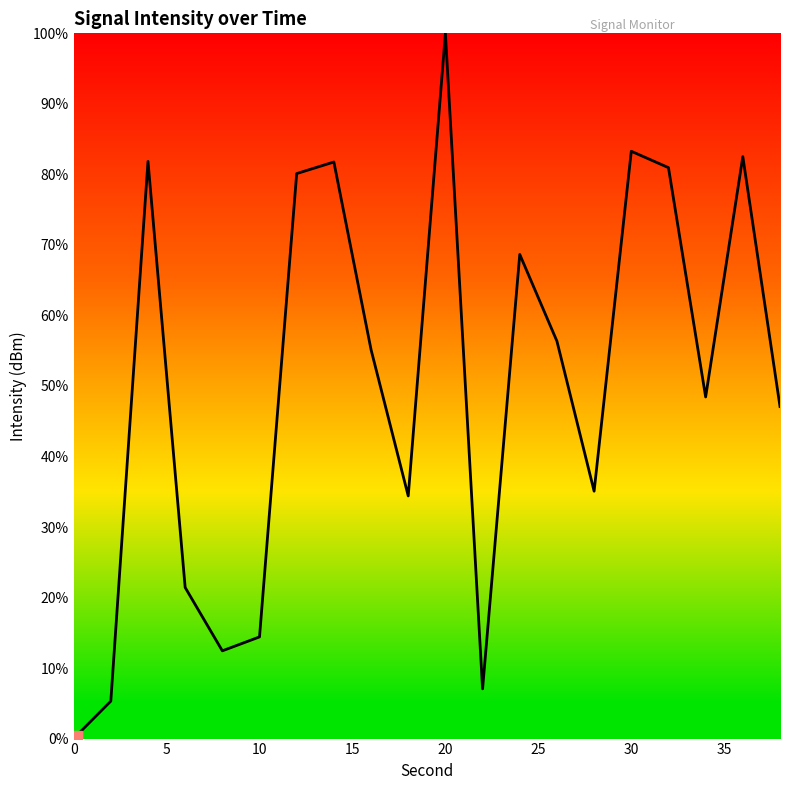

What is the difference between the maximum and minimum values?

100.0